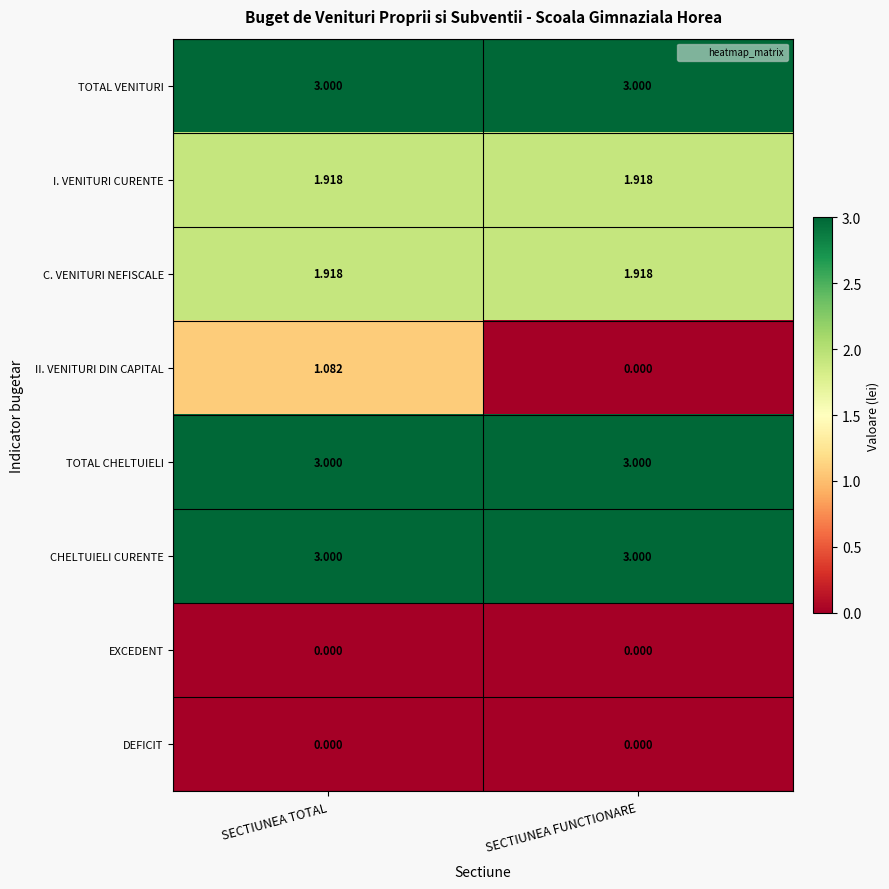

At which category is the sum across all series the highest?

SECTIUNEA TOTAL